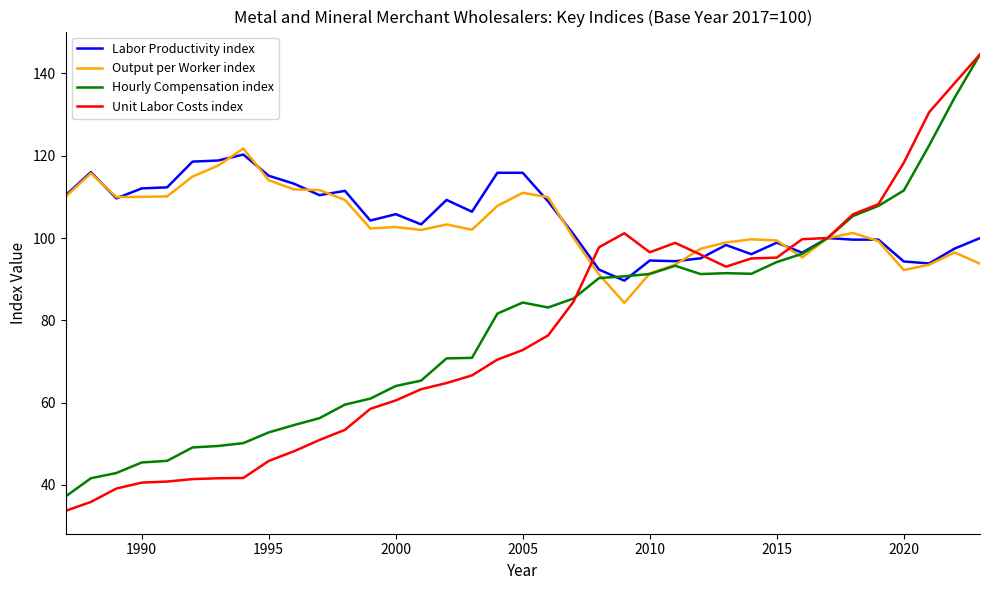

Which series has the widest spread of values?

Unit Labor Costs index